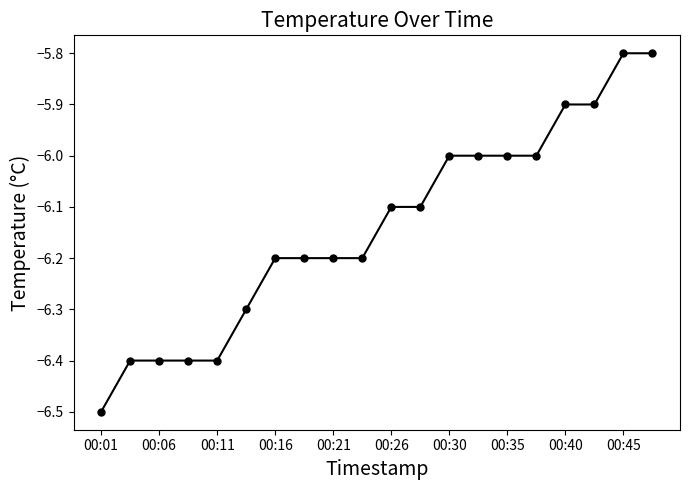

Does the chart have visible grid lines?

No